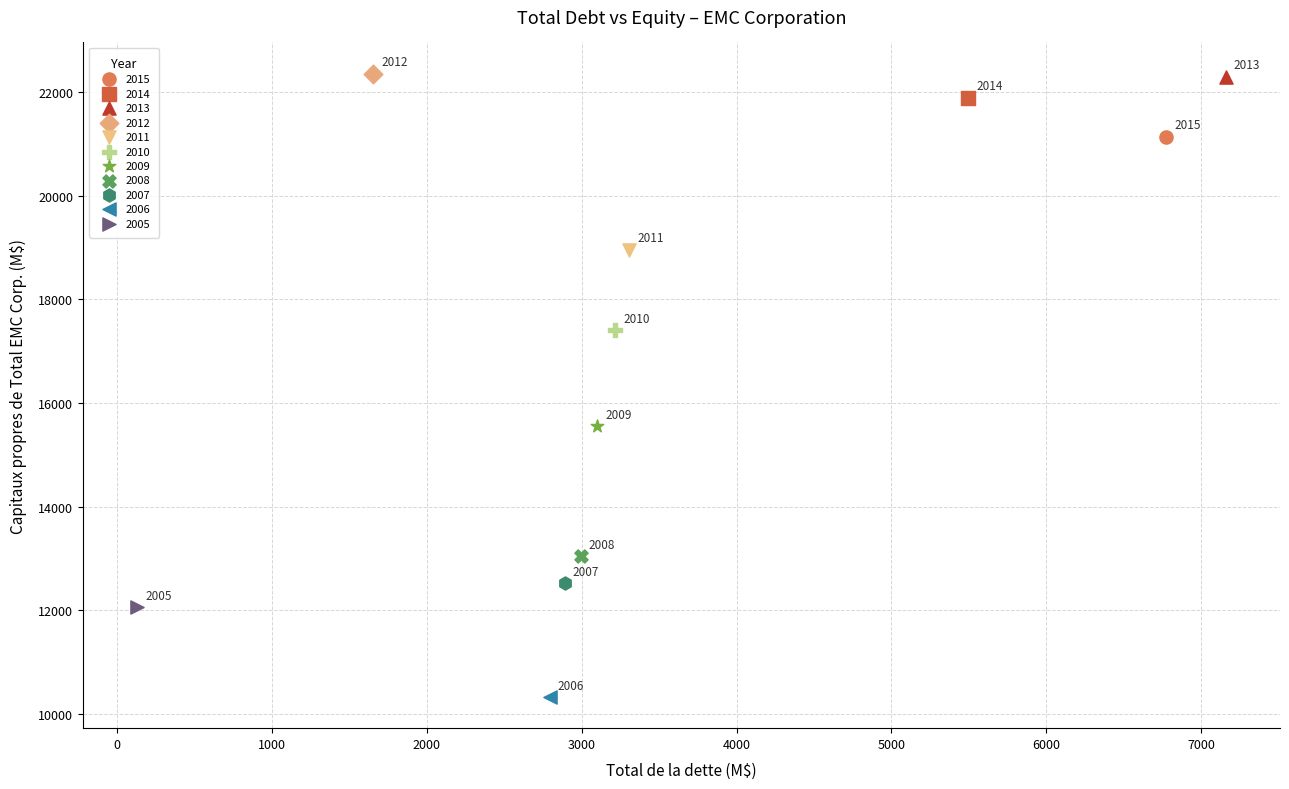

What are all the series names shown in the legend?

2015, 2014, 2013, 2012, 2011, 2010, 2009, 2008, 2007, 2006, 2005